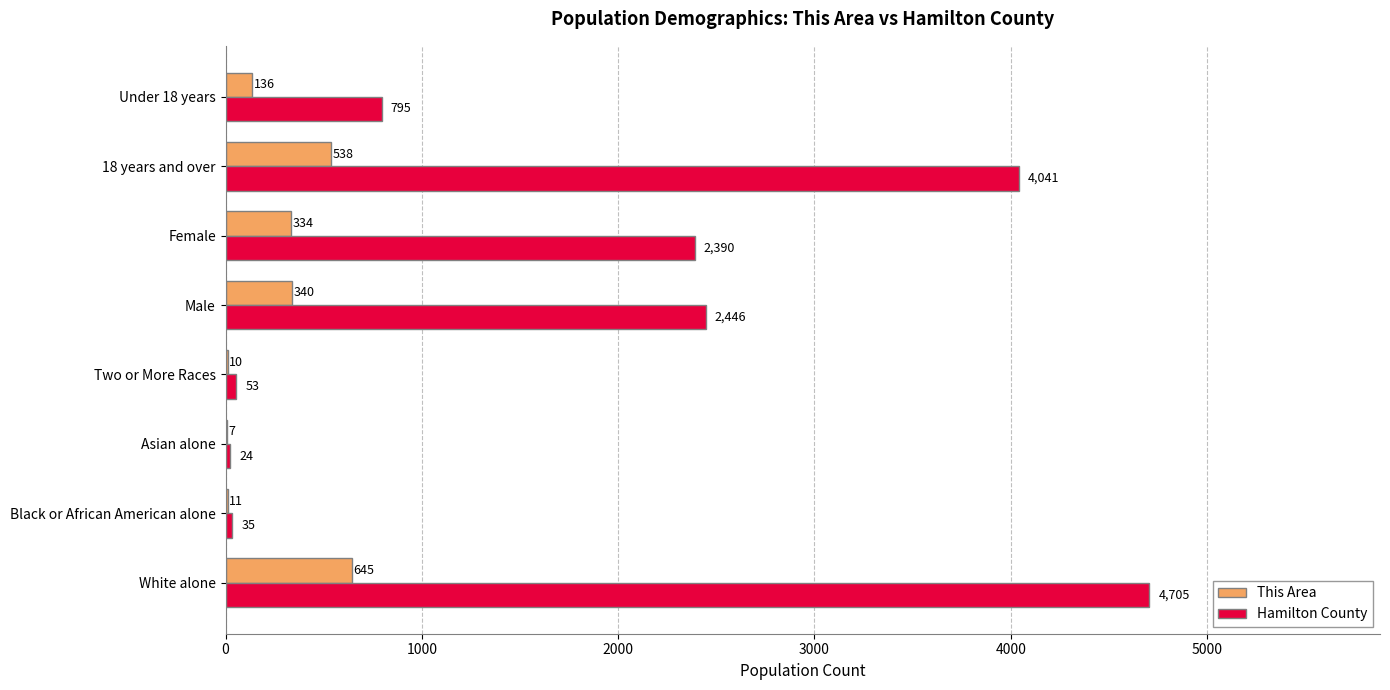

The value of This Area at 18 years and over is 538. True or false?

True